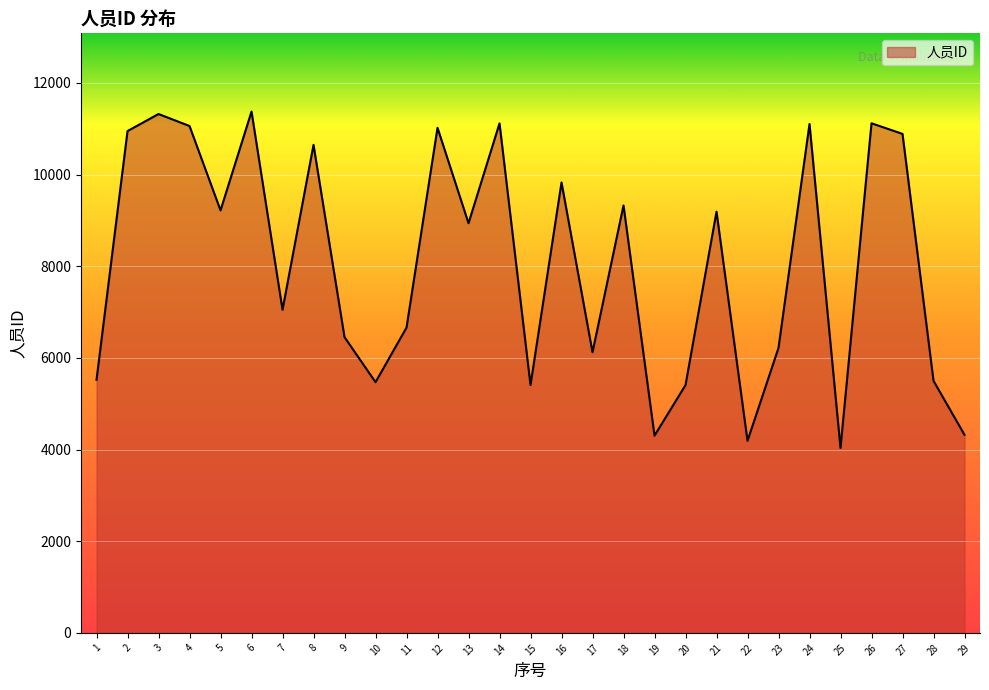

What is the ratio of the value at 8 to the value at 24?

1.0